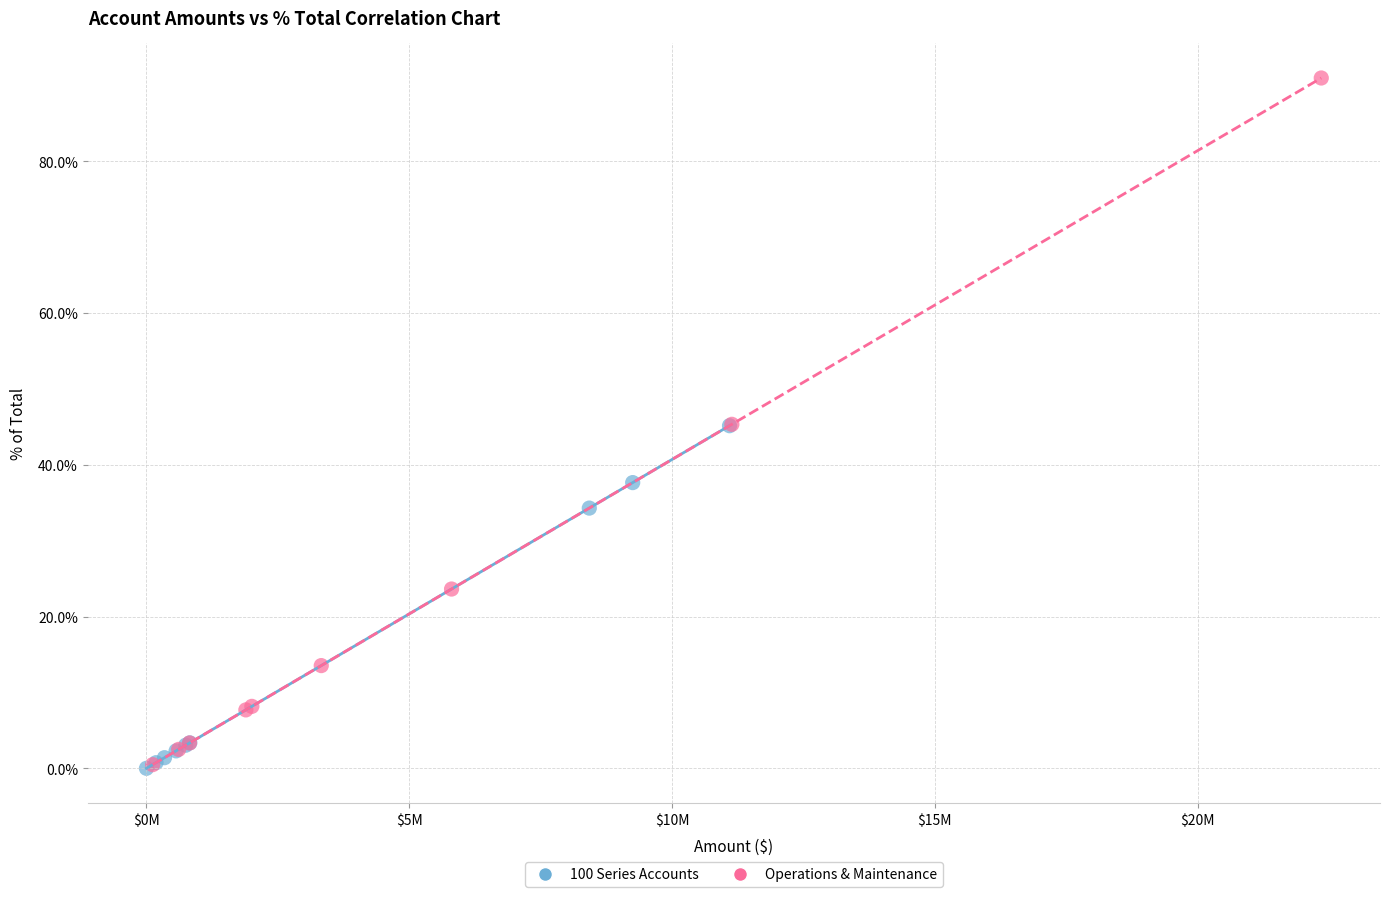

What are all the series names shown in the legend?

100 Series Accounts, Operations & Maintenance